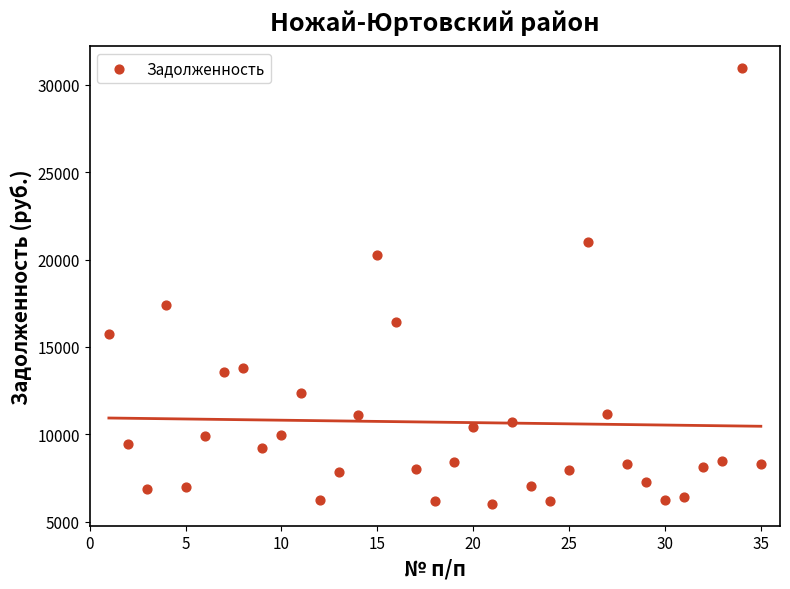

What is the range of X values (max minus min)?

34.0